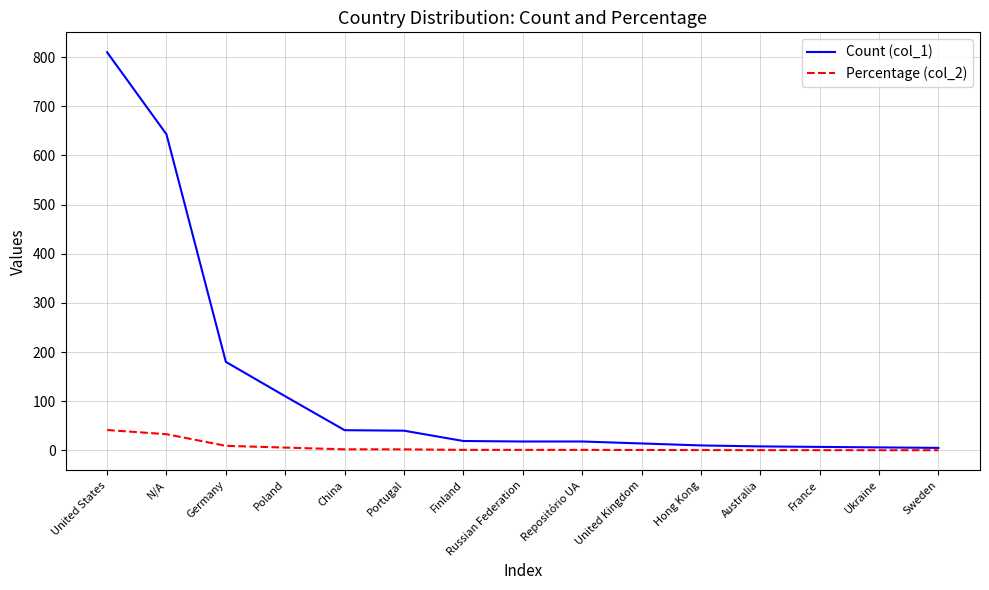

Which series has the widest spread of values?

Count (col_1)